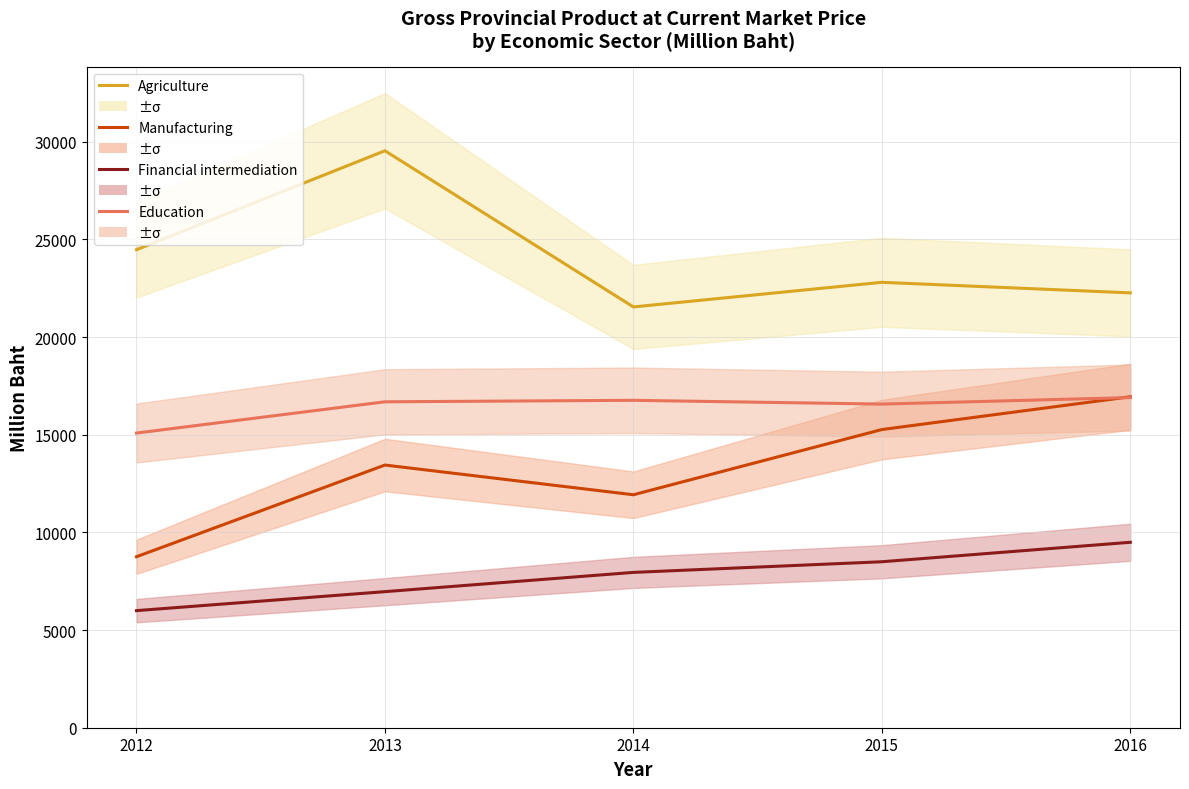

At which category does Manufacturing reach its first local peak?

2013